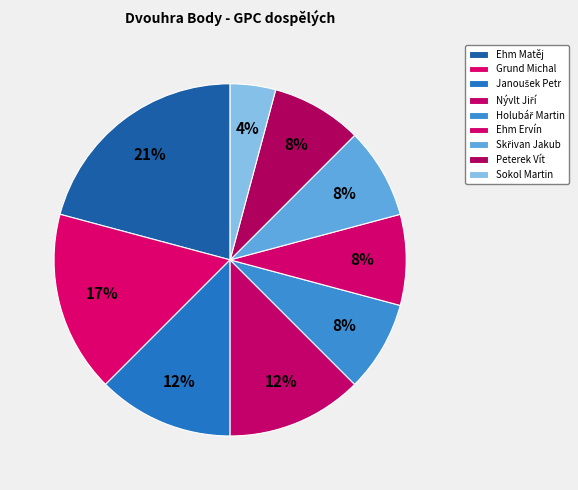

How much of the chart is everything except Skřivan Jakub?

91.7%